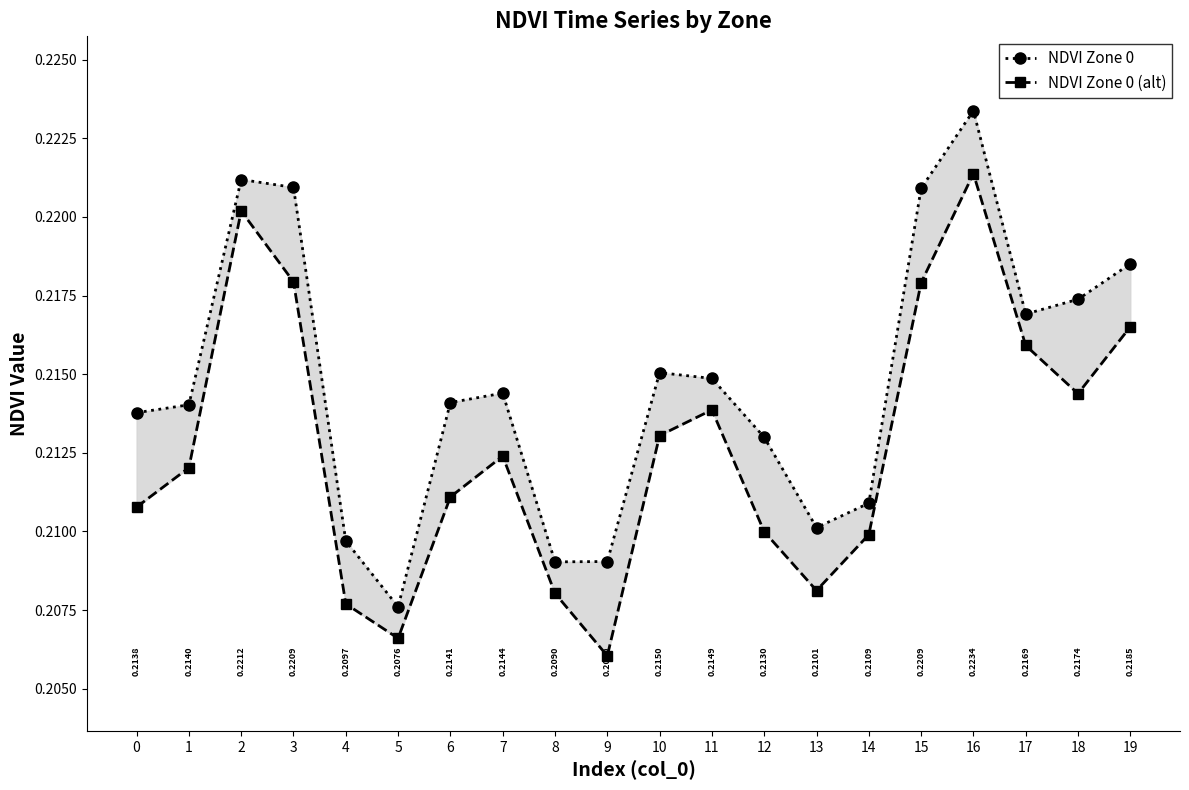

The value of NDVI Zone 0 at 0 is 0.3. True or false?

False